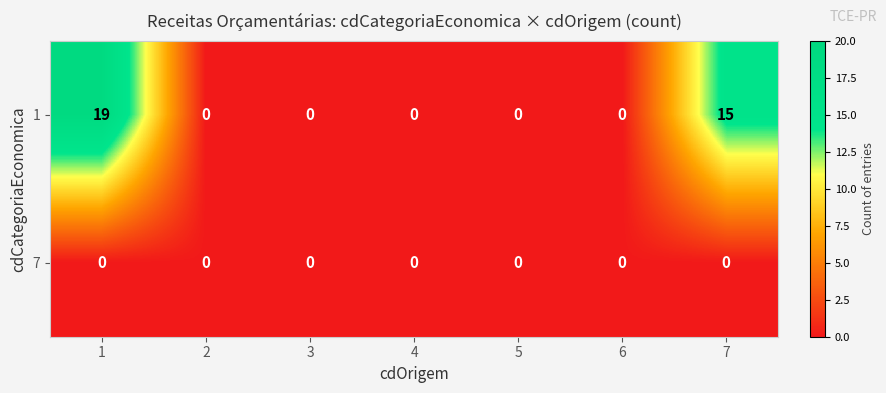

What is the difference between the highest and lowest values at 7?

15